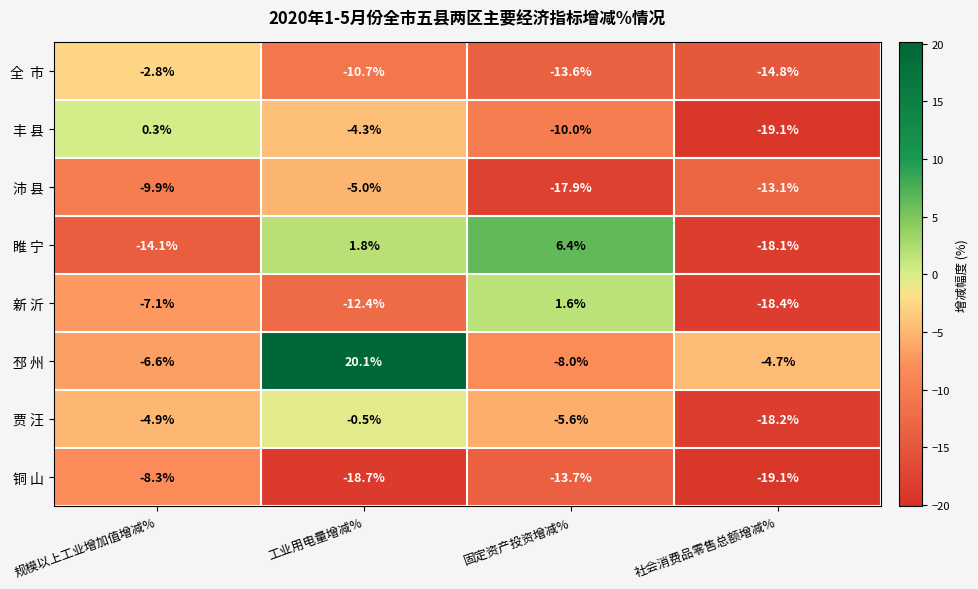

Where does the 邳 州 series first go above -4?

工业用电量增减%